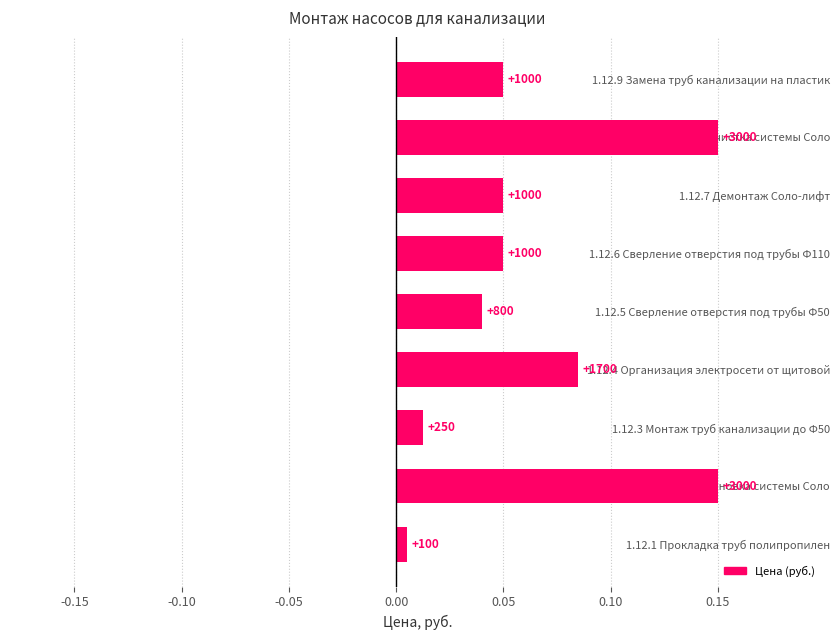

How many bars are there in total?

9